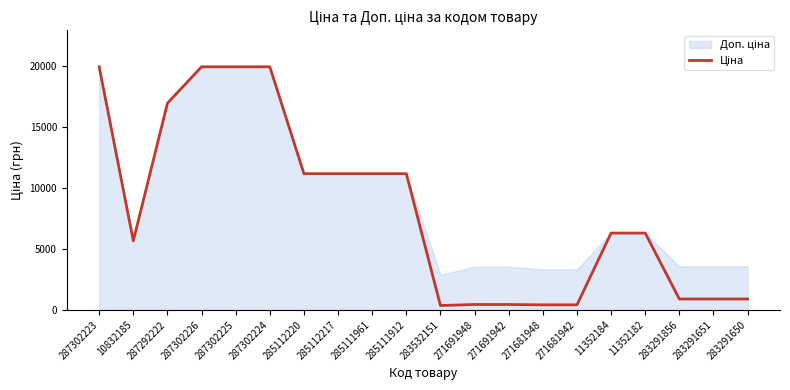

The value at 285111961 is 11188.2. True or false?

True